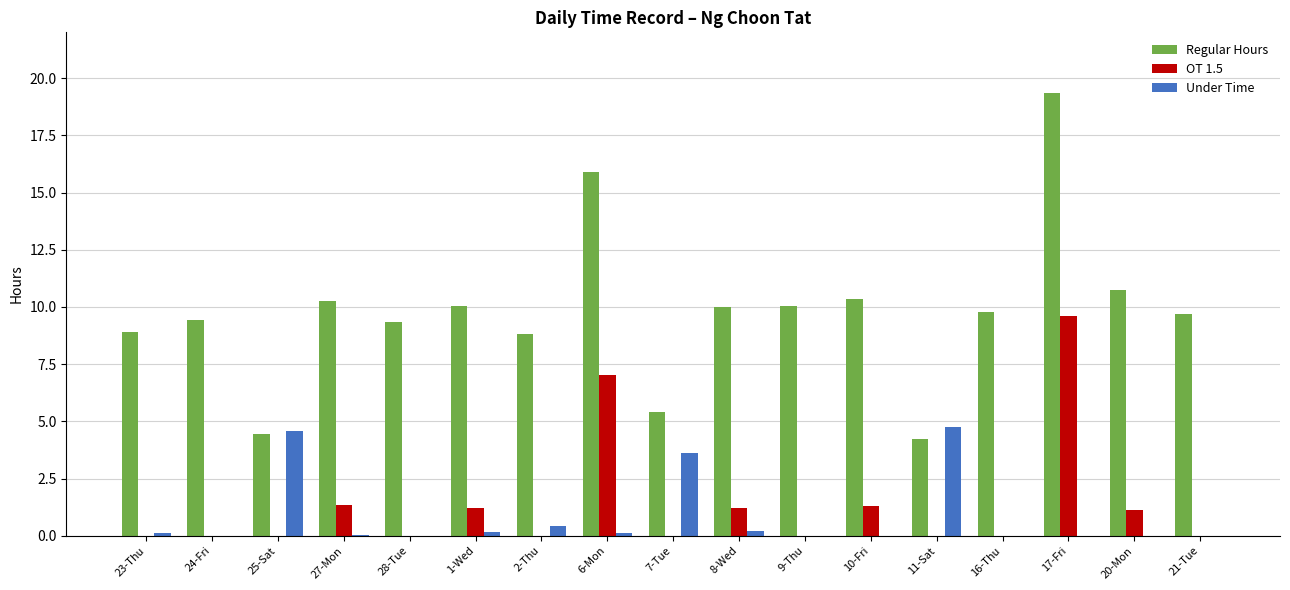

True or false: OT 1.5 has a value of 4.6 at 28-Tue.

False